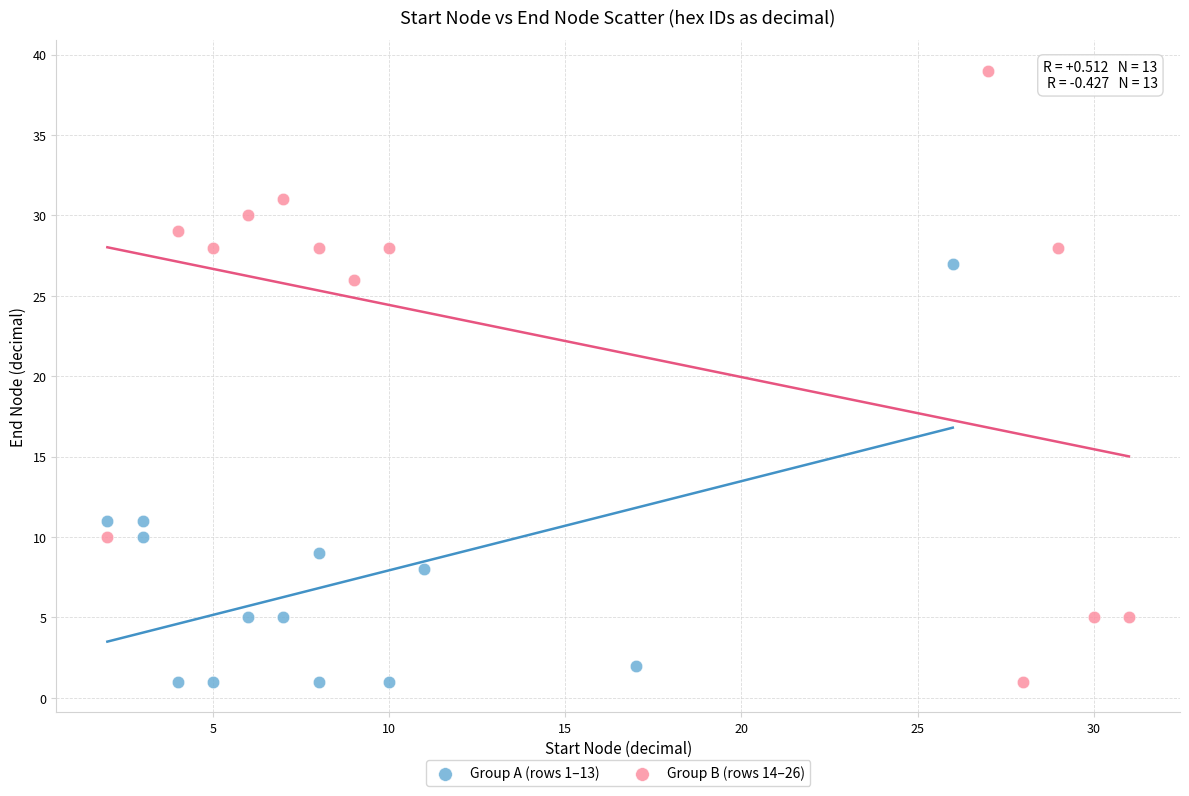

What are all the series names shown in the legend?

Group A (rows 1–13), Group B (rows 14–26)